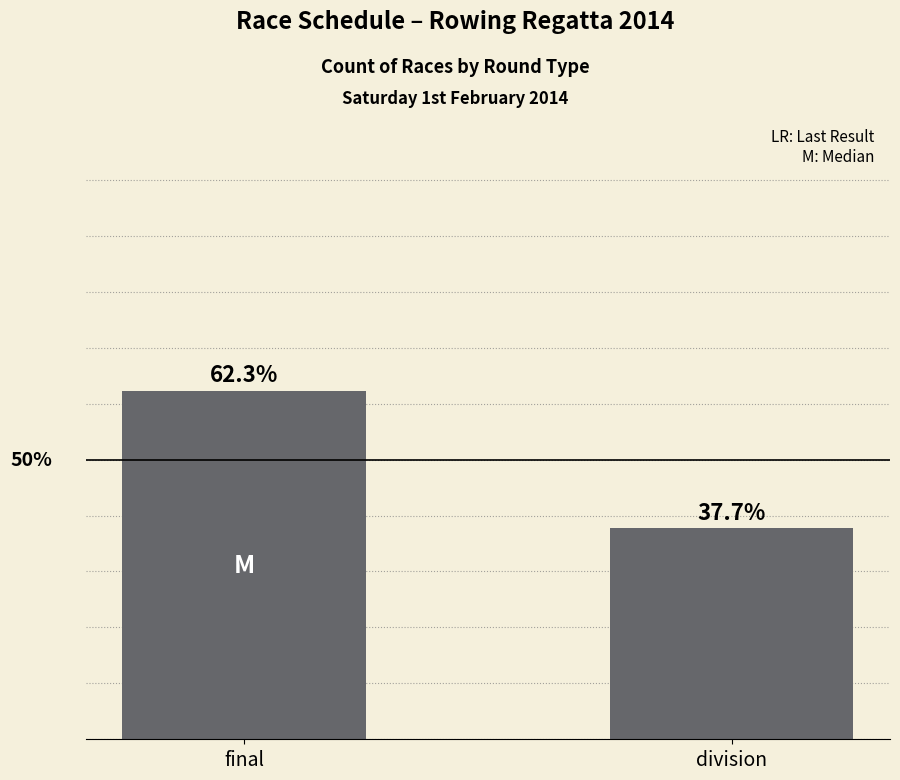

The chart shows a value of 55 at final. True or false?

False